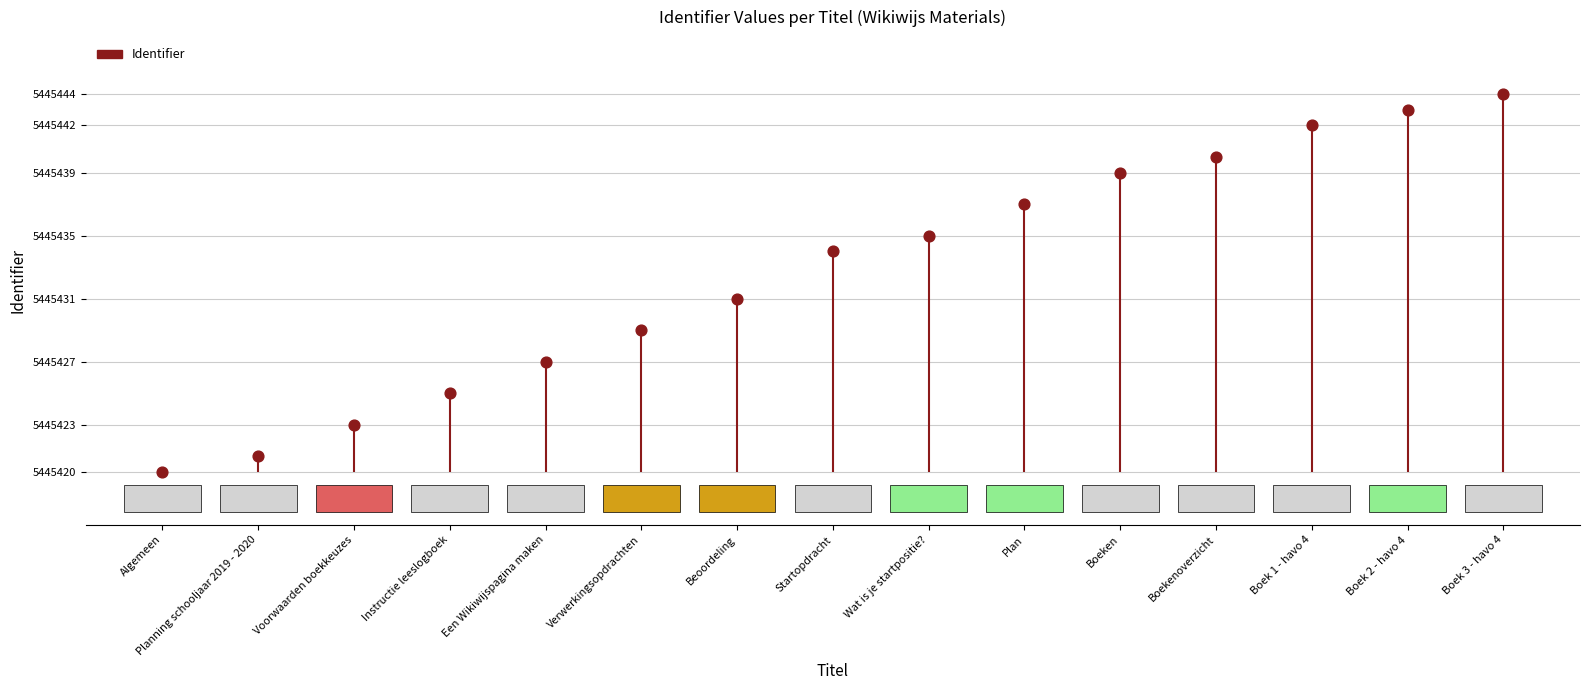

What is the change in value from Algemeen to Boek 3 - havo 4?

+24